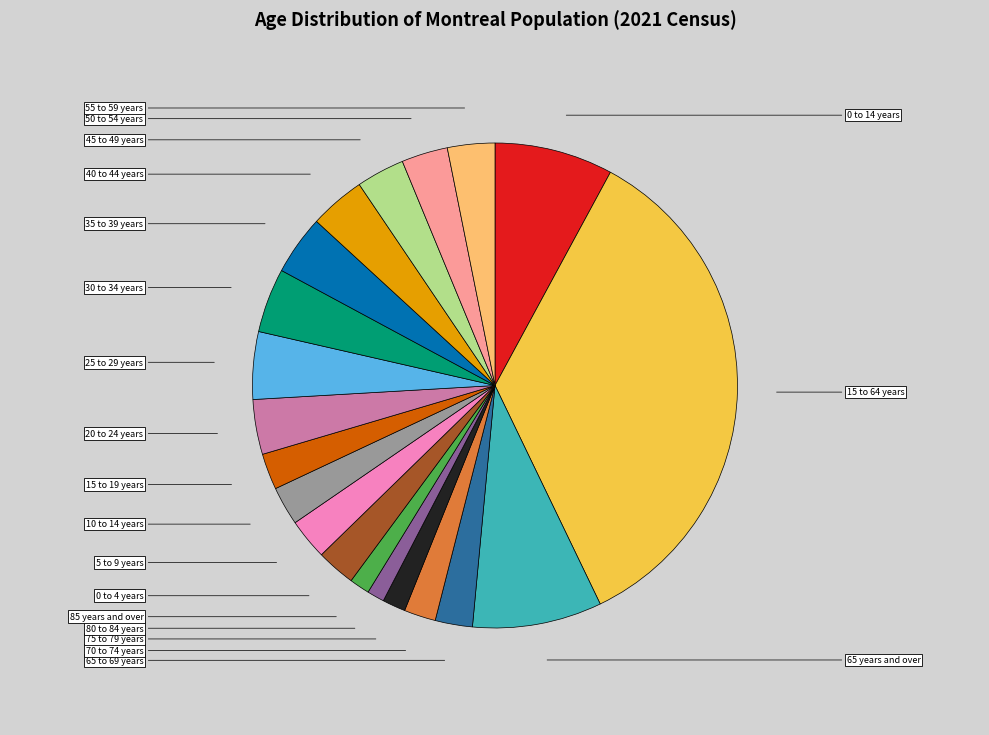

To the nearest percent, what is the average slice percentage?

5%